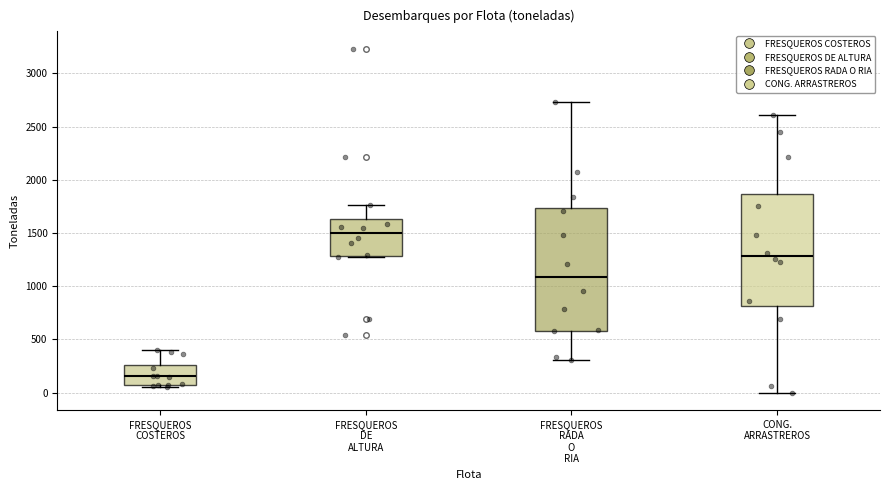

Which box's median line is the highest?

FRESQUEROS DE ALTURA